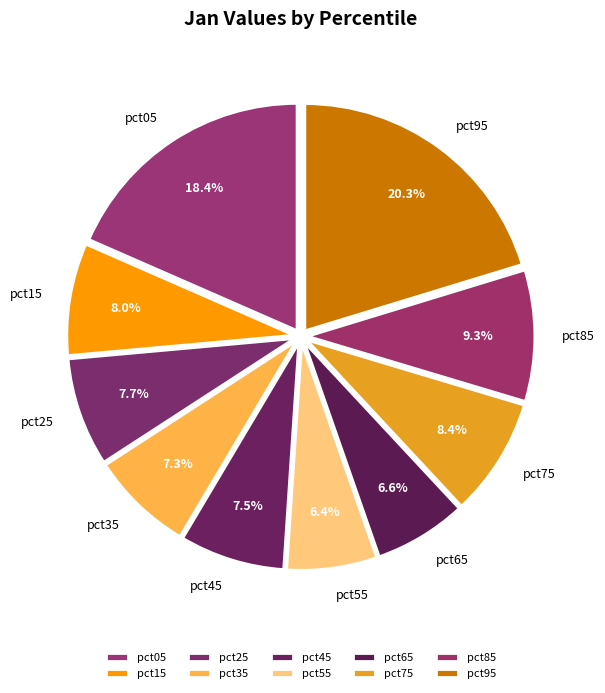

To the nearest percent, what is the difference between the largest and smallest slice percentages?

14%